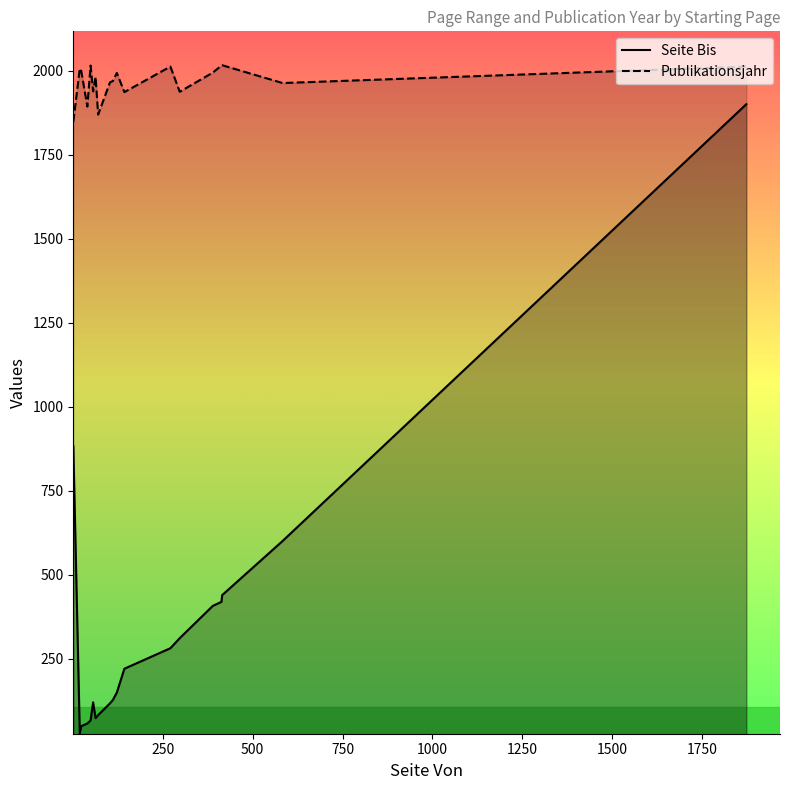

What is the difference between the maximum and minimum values in the Publikationsjahr series?

168